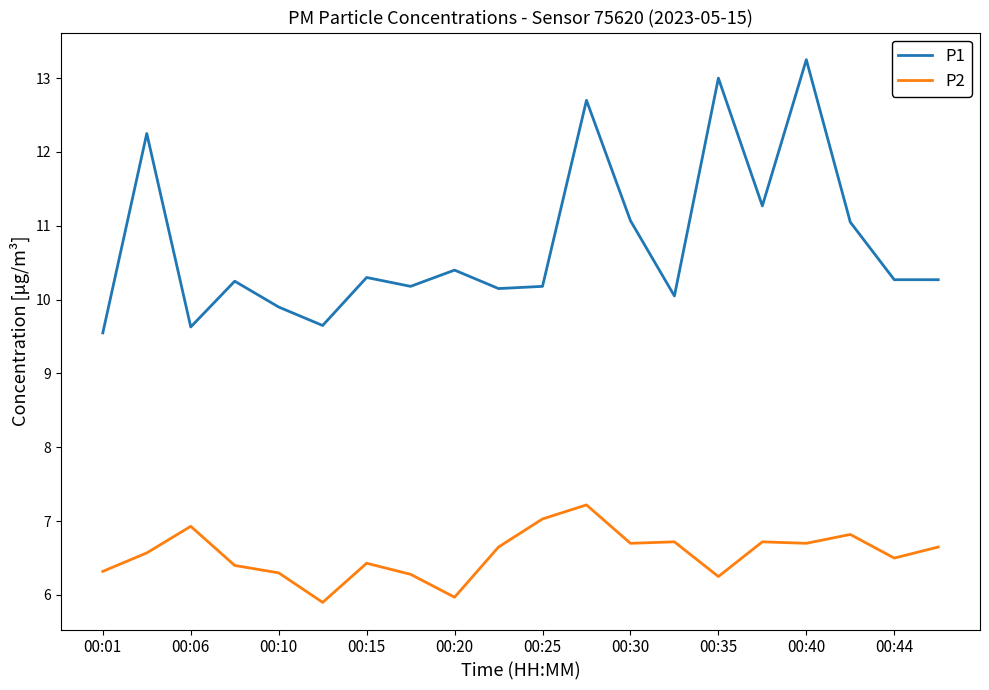

How many lines are shown in the chart?

2